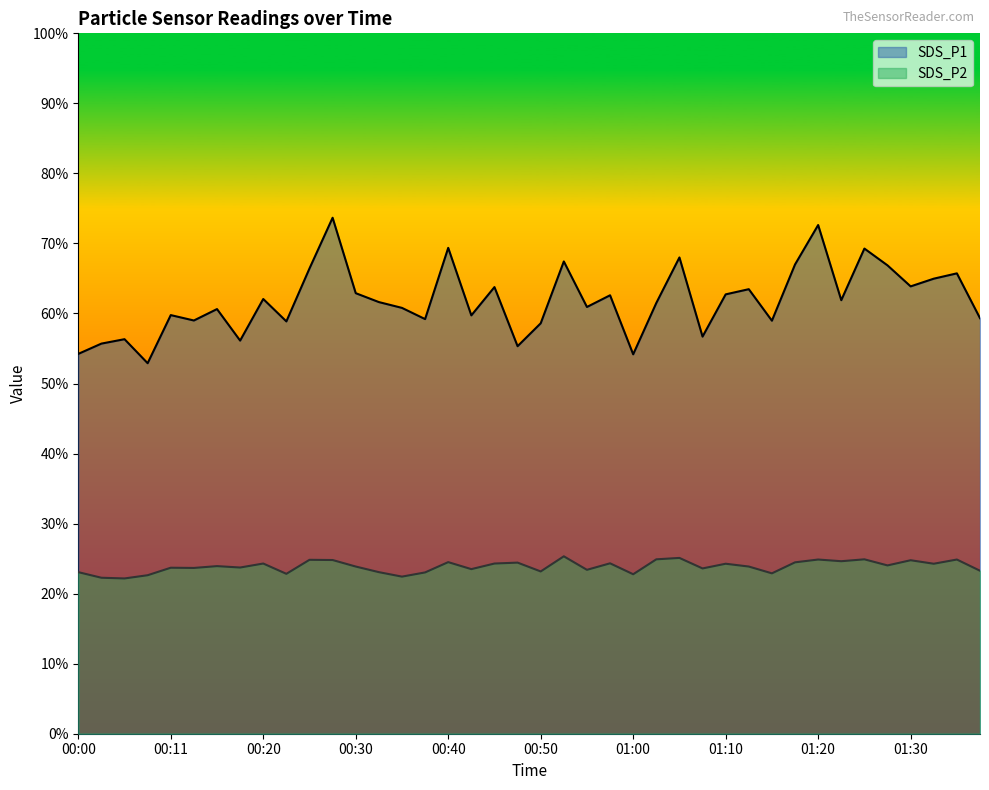

Which series has the largest range (max minus min)?

SDS_P1